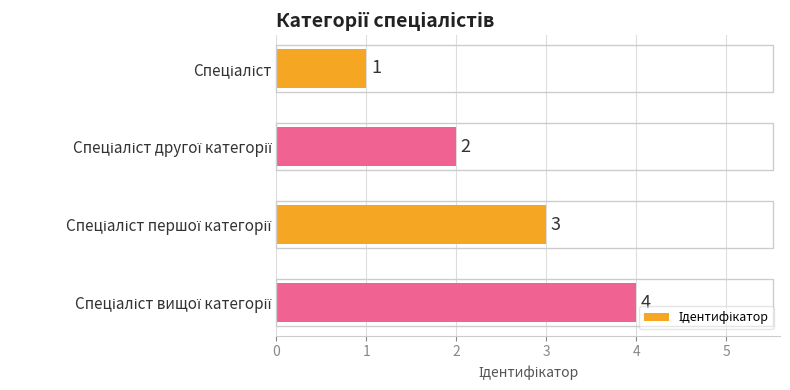

What is the value of the 3rd bar from the top?

3